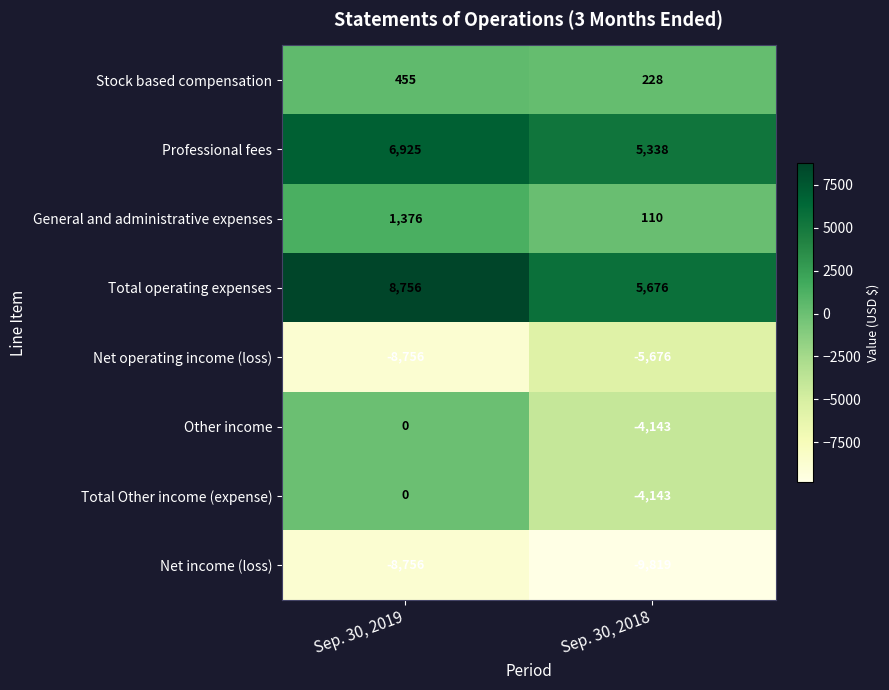

Is it true that Net income (loss) equals -5524 at Sep. 30, 2018?

False